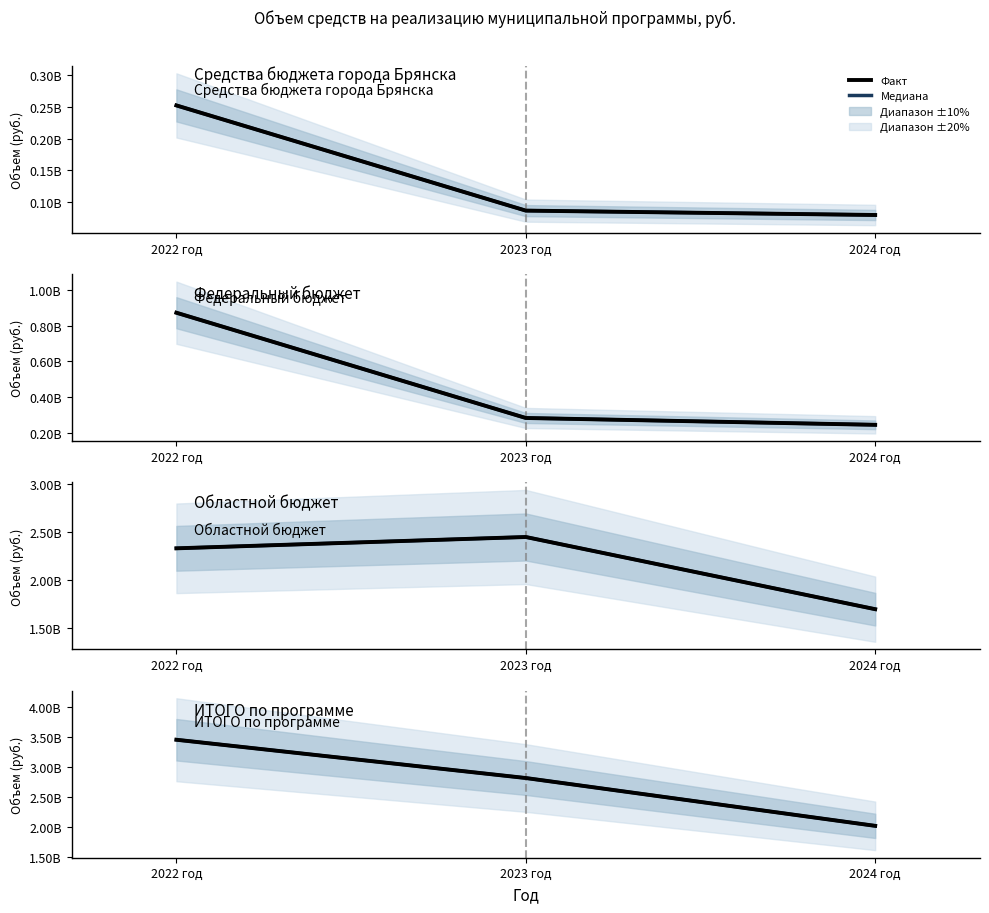

At which label does 2023 год reach its minimum?

Средства бюджета города Брянска